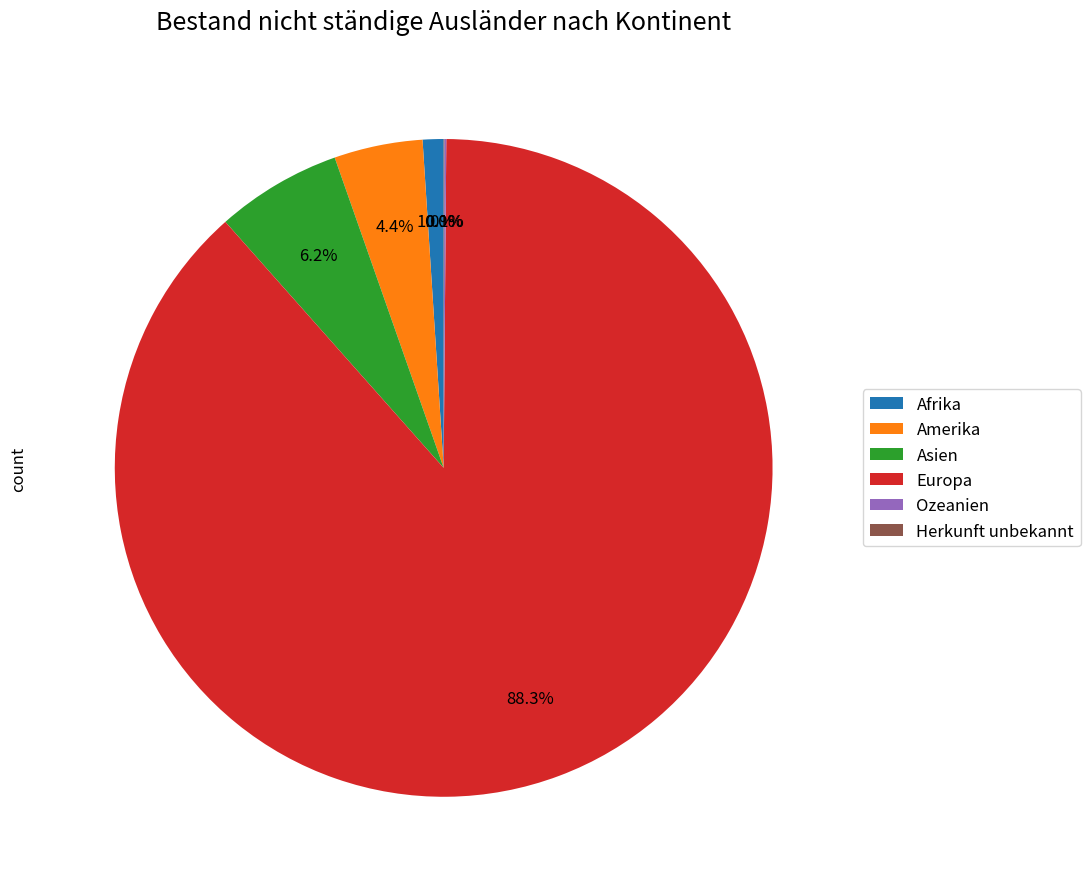

What portion of the pie excludes Afrika?

99.0%